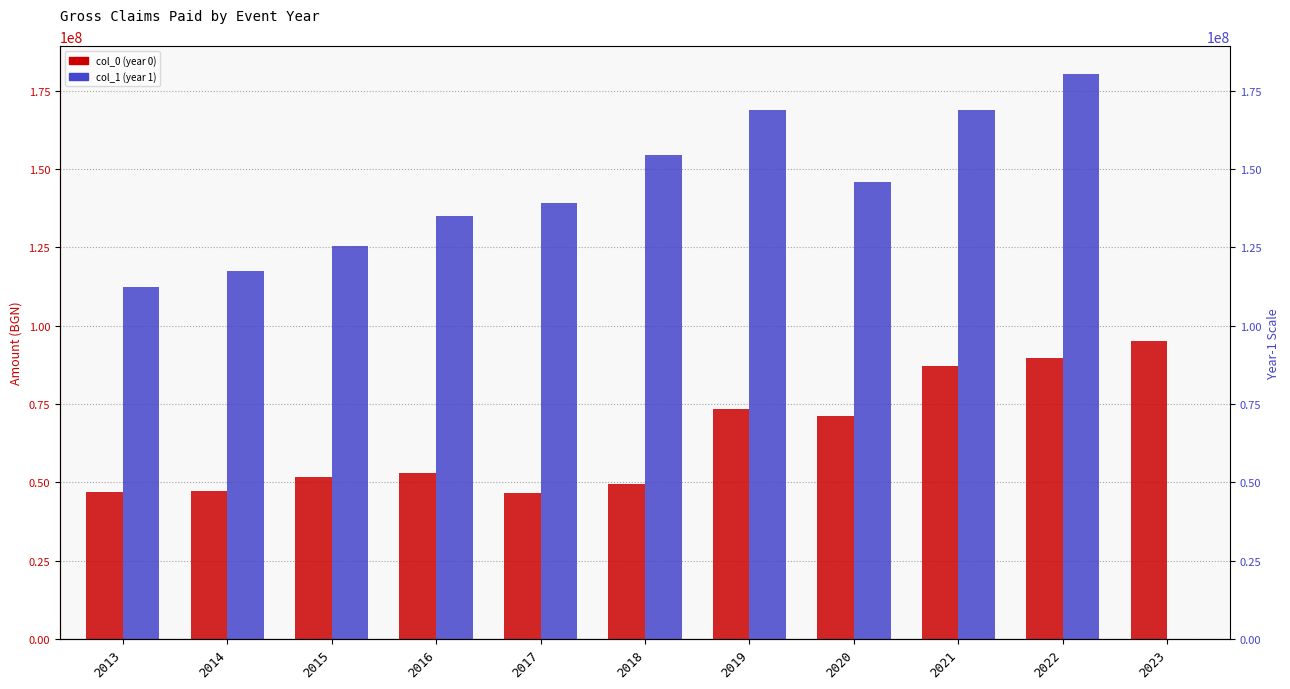

Where does the col_1 (year 1) series first go above 145752297?

2018